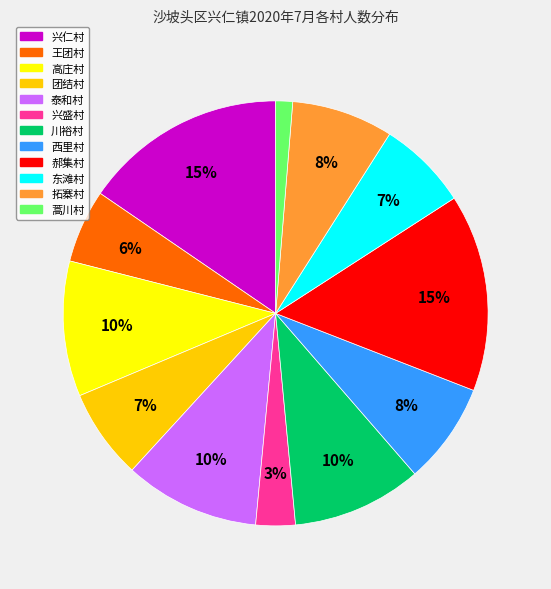

Between 王团村 and 西里村, which is larger?

西里村